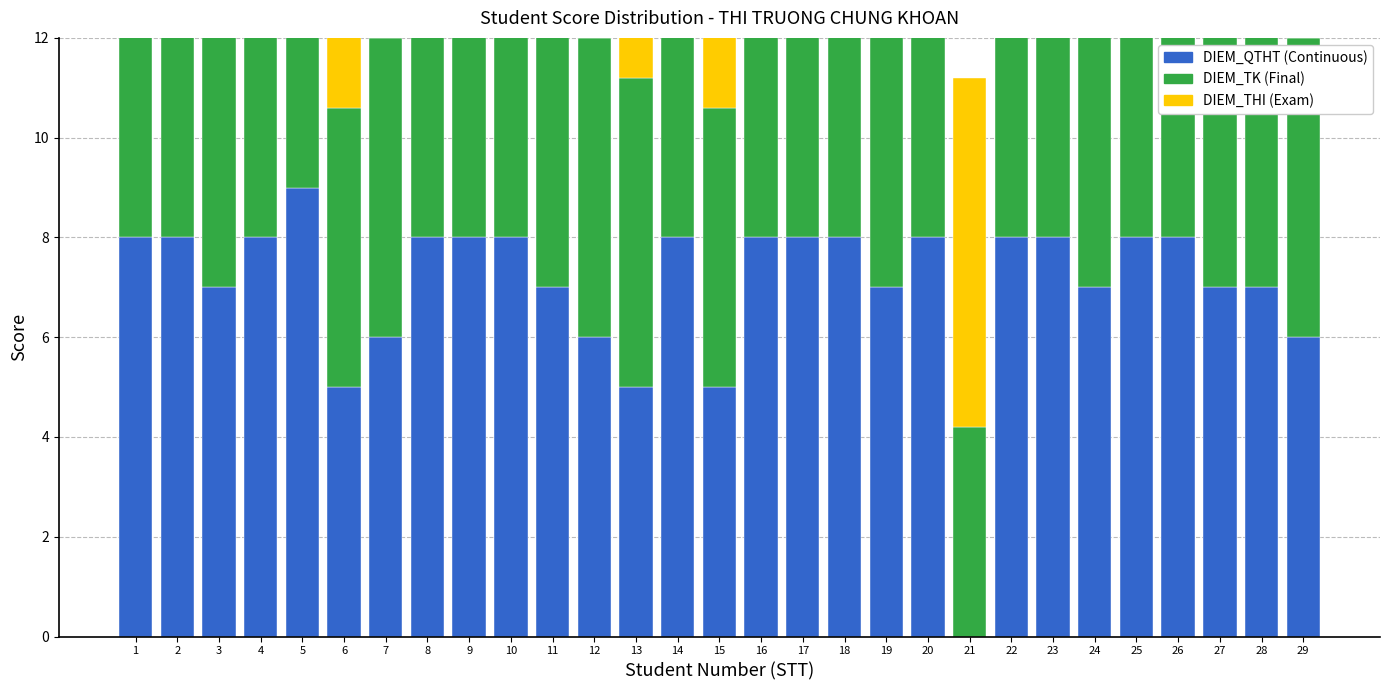

How many values in the DIEM_QTHT series are below 8?

13